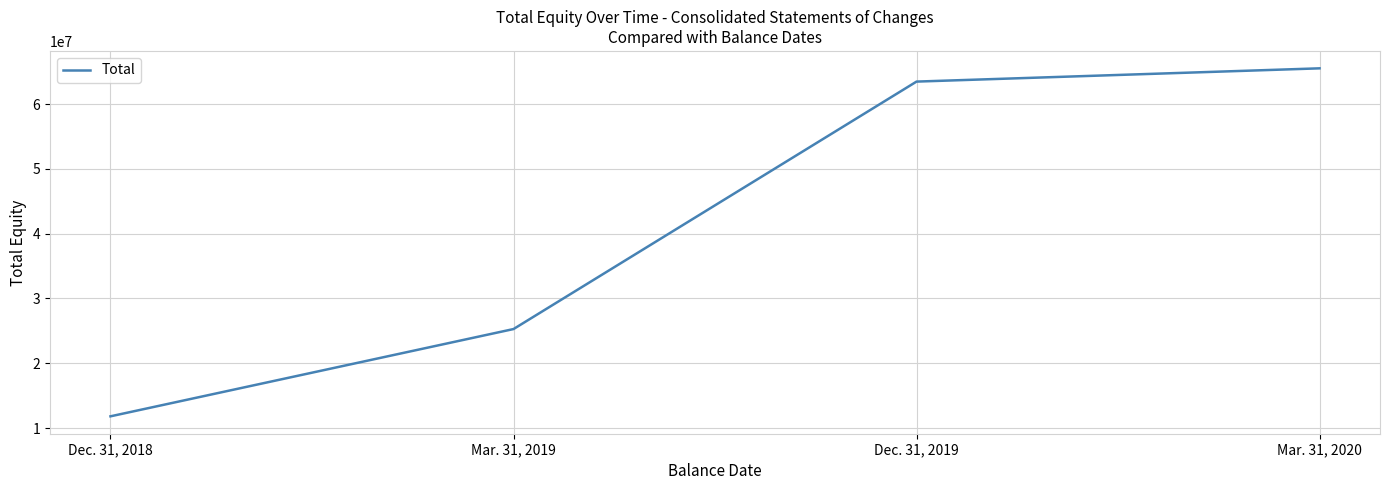

What is the difference between the maximum and minimum values?

53702915